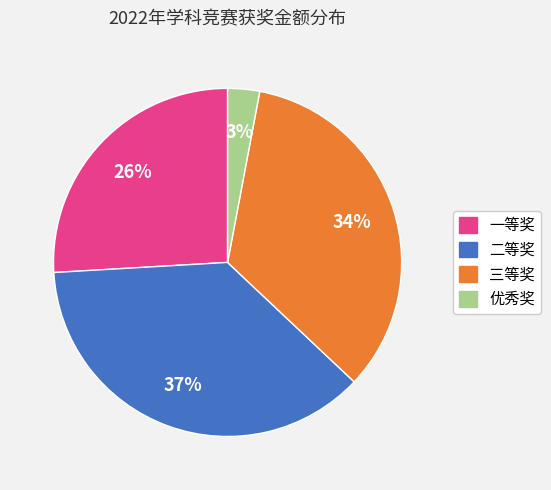

Is it true that 三等奖 is 23% of the pie?

False